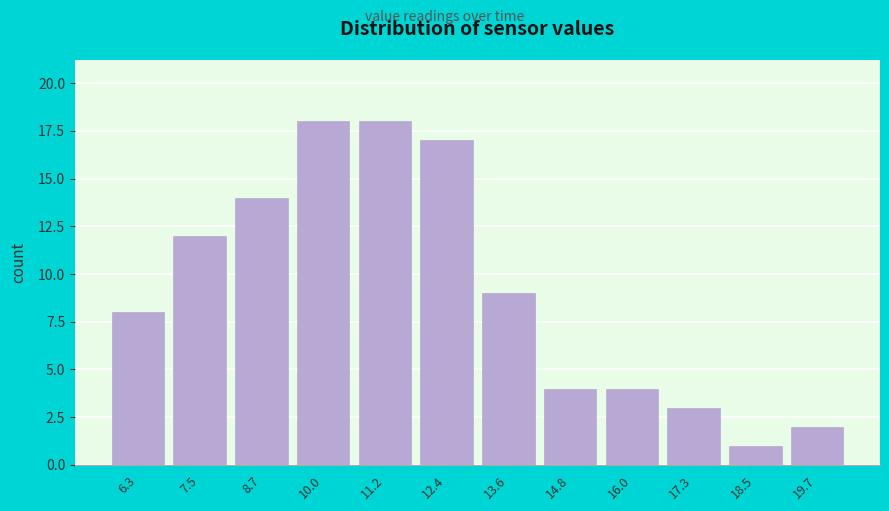

Reading left to right, list every bar in this chart as the range it spans on the x-axis followed by its height. Neither the bar edges nor the heights are printed on the chart, so give them approximately, as read against the axes.

5.8 to 7.0: 8
7.0 to 8.2: 12
8.2 to 9.4: 14
9.4 to 10.6: 18
10.6 to 11.8: 18
11.8 to 13.0: 17
13.0 to 14.2: 9
14.2 to 15.4: 4
15.4 to 16.6: 4
16.6 to 17.8: 3
17.8 to 19.0: 1
19.0 to 20.4: 2